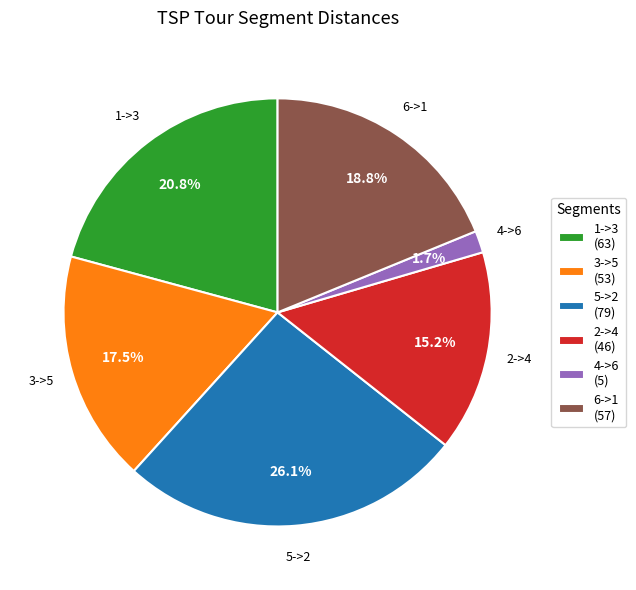

To the nearest percent, what is the difference between the 4->6 and 6->1 slice percentages?

17%